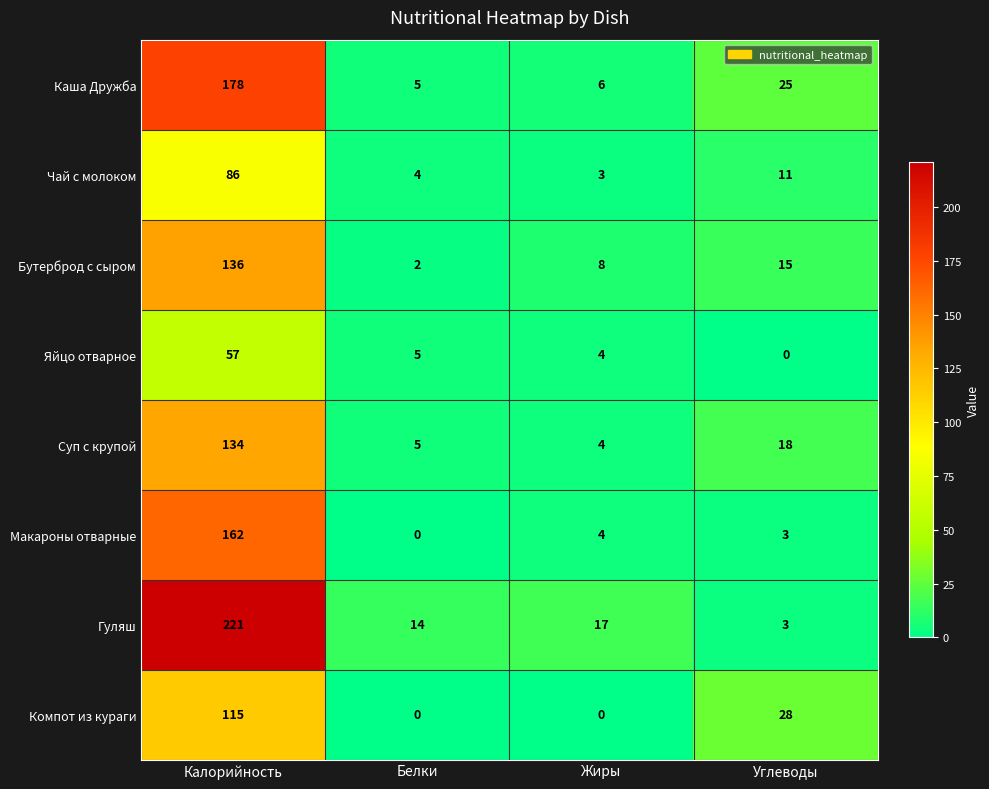

The Яйцо отварное series shows 90 at Калорийность. True or false?

False